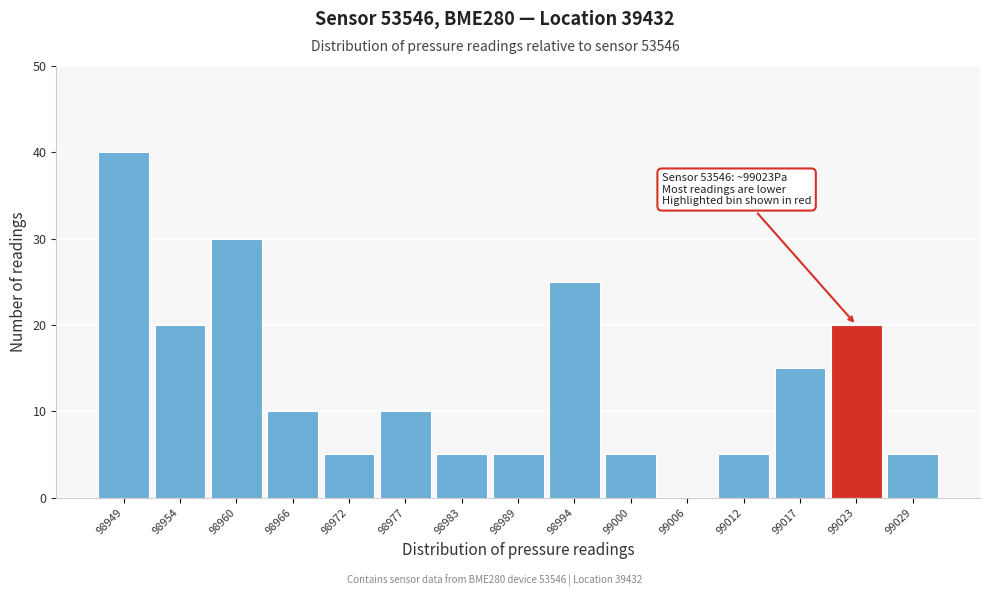

Reading left to right, transcribe all the data shown in this chart.

98949=40	98954=20	98960=30	98966=10	98972=5	98977=10	98983=5	98989=5	98994=25	99000=5	99006=0	99012=5	99017=15	99023=20	99029=5